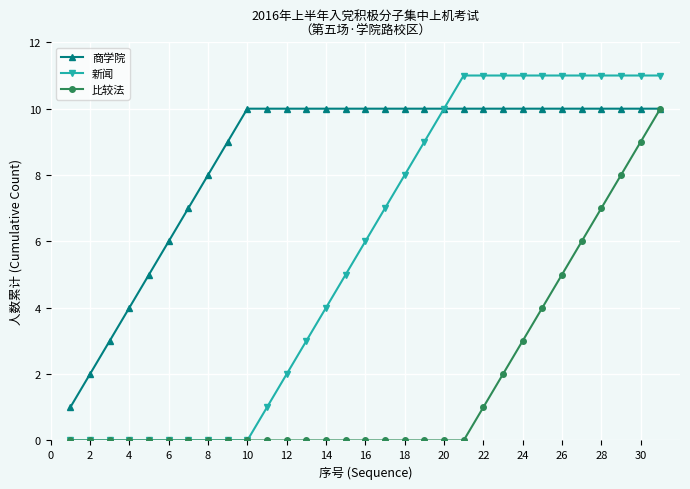

Reading right to left, transcribe all the data shown in this chart.

商学院: 10	10	10	10	10	10	10	10	10	10	10	10	10	10	10	10	10	10	10	10	10	10	9	8	7	6	5	4	3	2	1
新闻: 11	11	11	11	11	11	11	11	11	11	11	10	9	8	7	6	5	4	3	2	1	0	0	0	0	0	0	0	0	0	0
比较法: 10	9	8	7	6	5	4	3	2	1	0	0	0	0	0	0	0	0	0	0	0	0	0	0	0	0	0	0	0	0	0